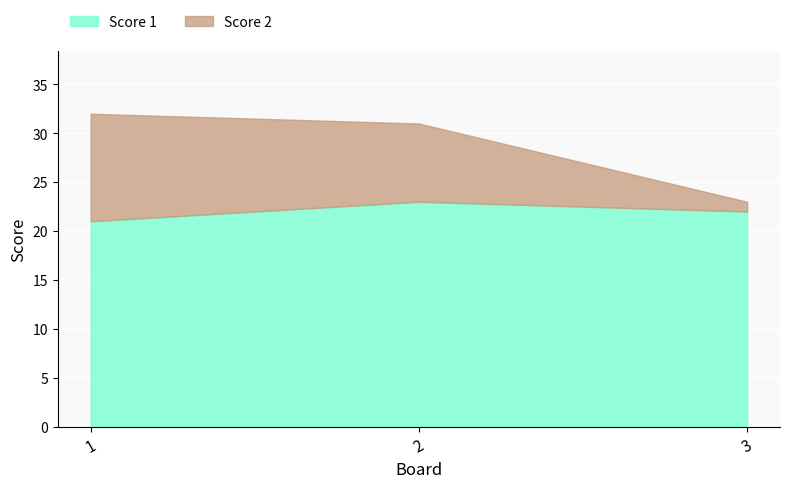

True or false: Score 2 has a value of 11 at 1.

True